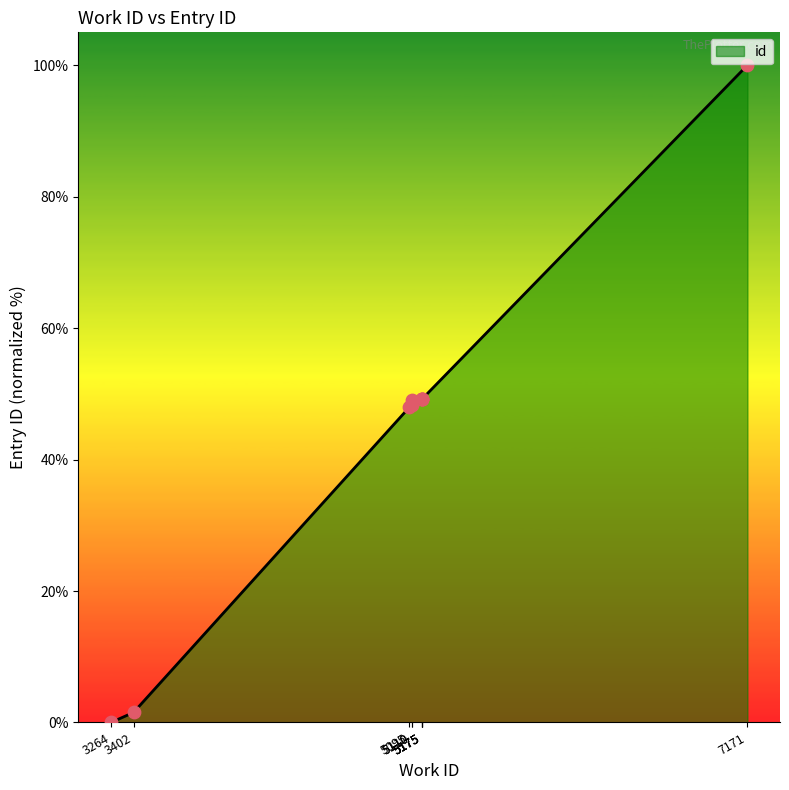

Between 5175 and 5175, which is larger?

5175